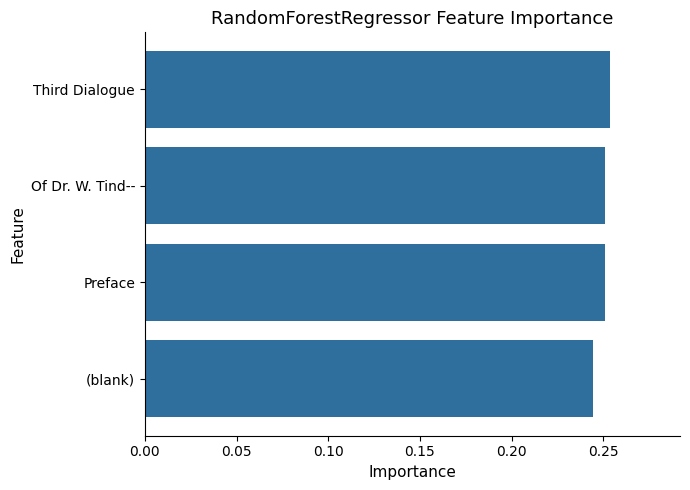

The value at Third Dialogue is 0.1. True or false?

False